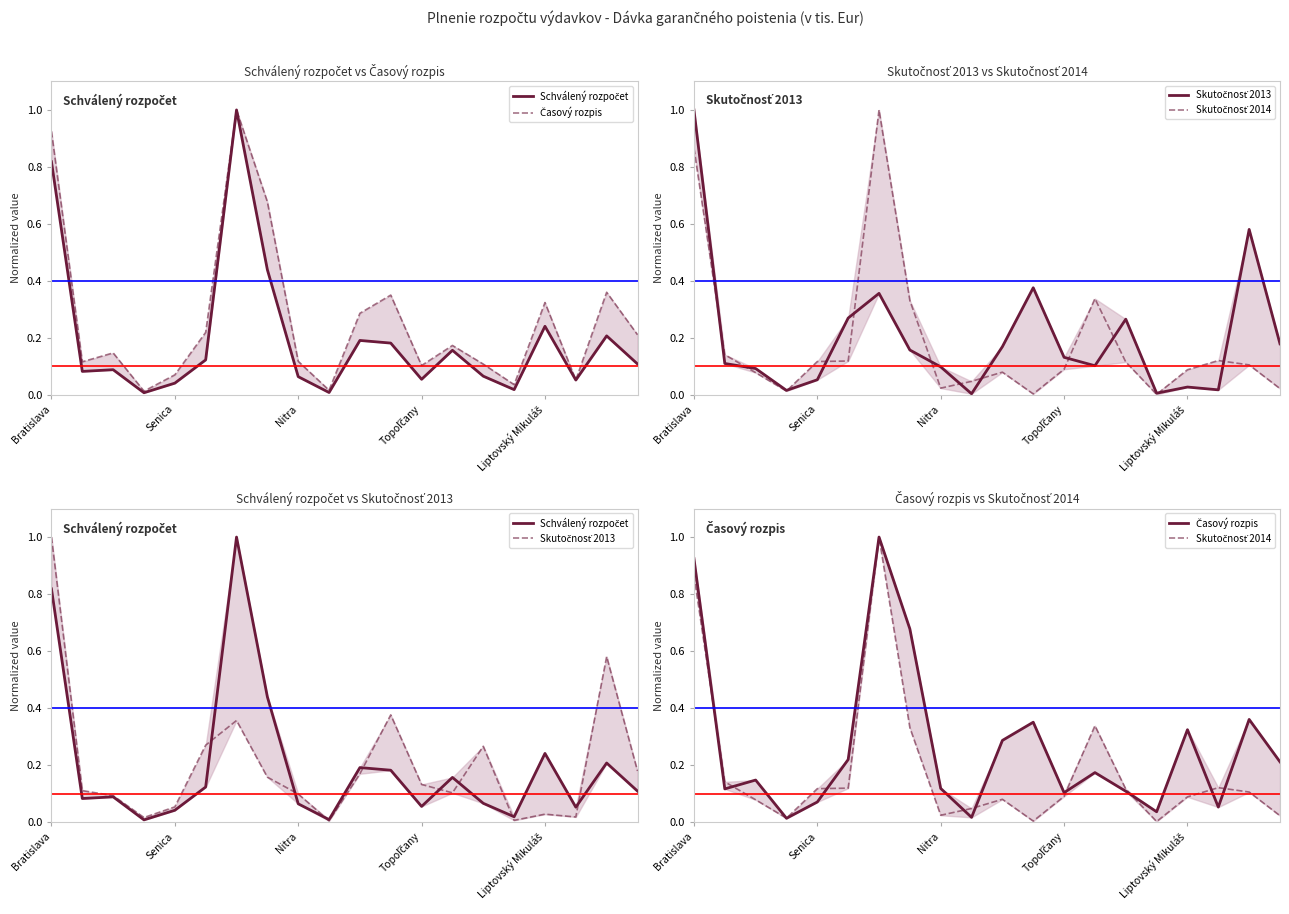

Does the chart display data point markers on the line(s)?

No